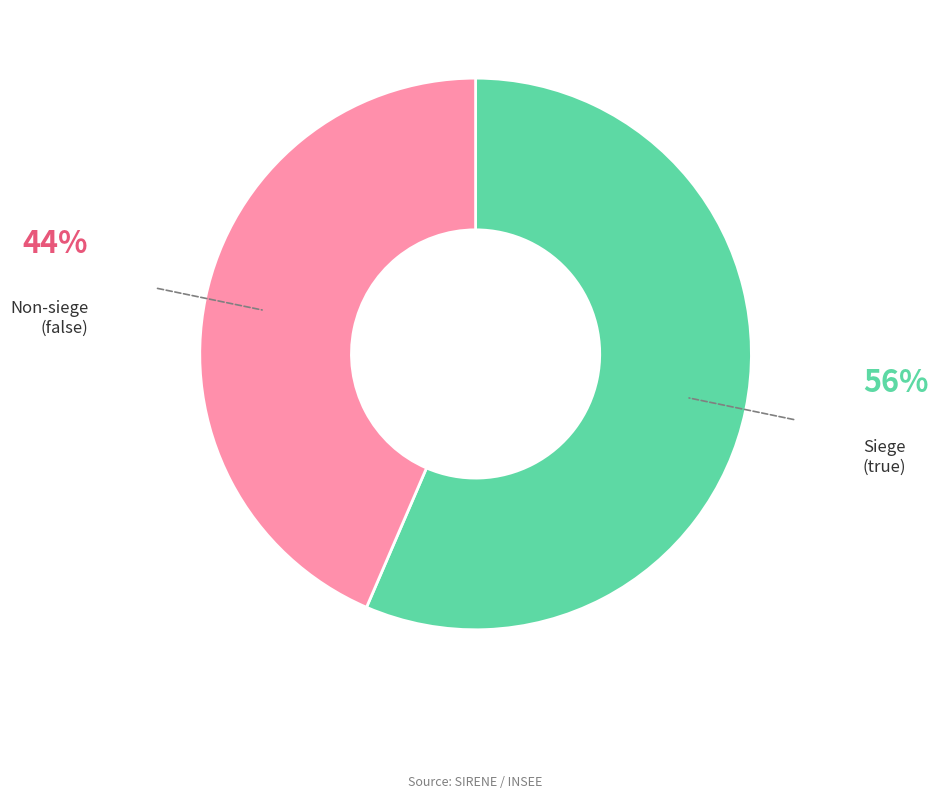

Count the number of slices in the pie.

2